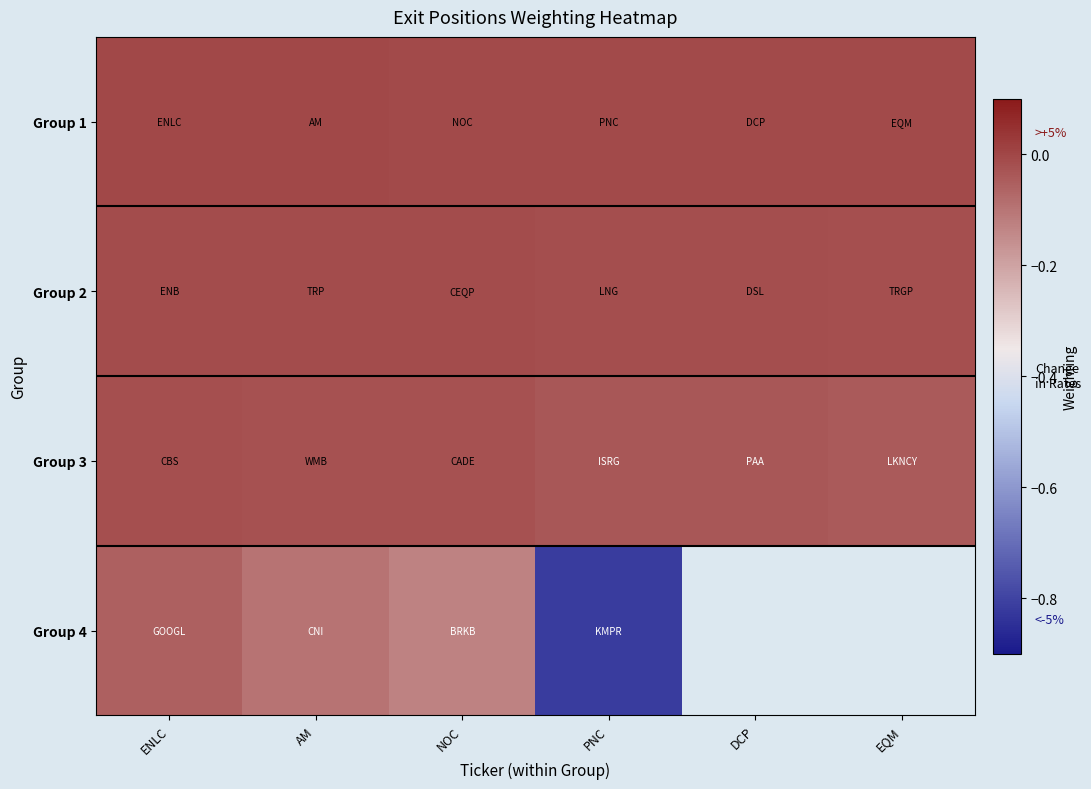

True or false: Group 2 has a value of -0.0 at ENLC.

True